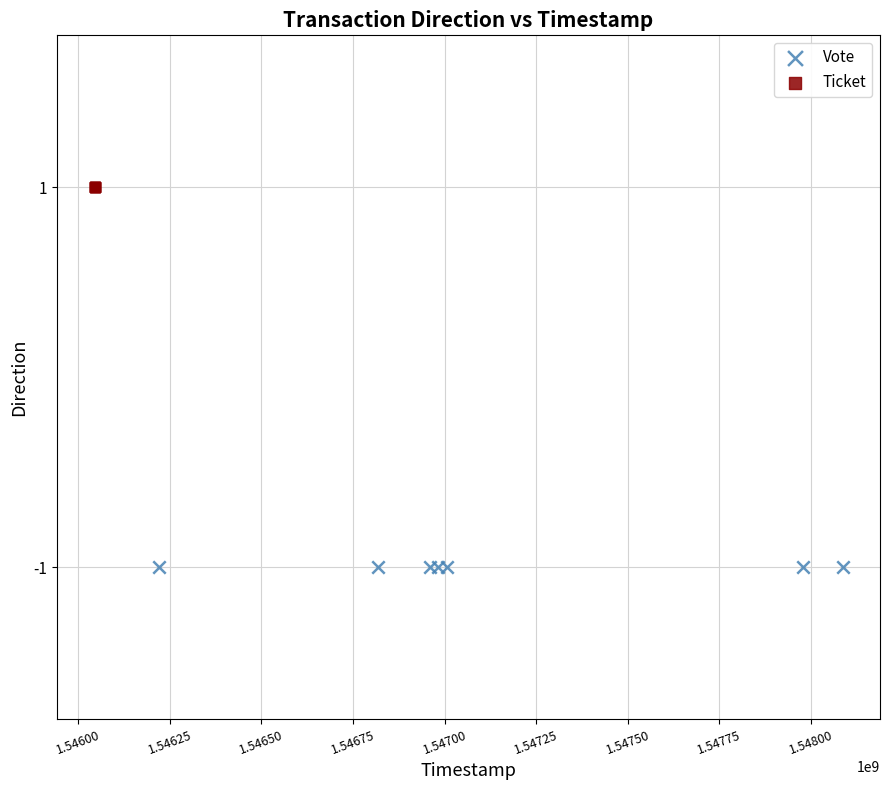

What are all the series names shown in the legend?

Vote, Ticket